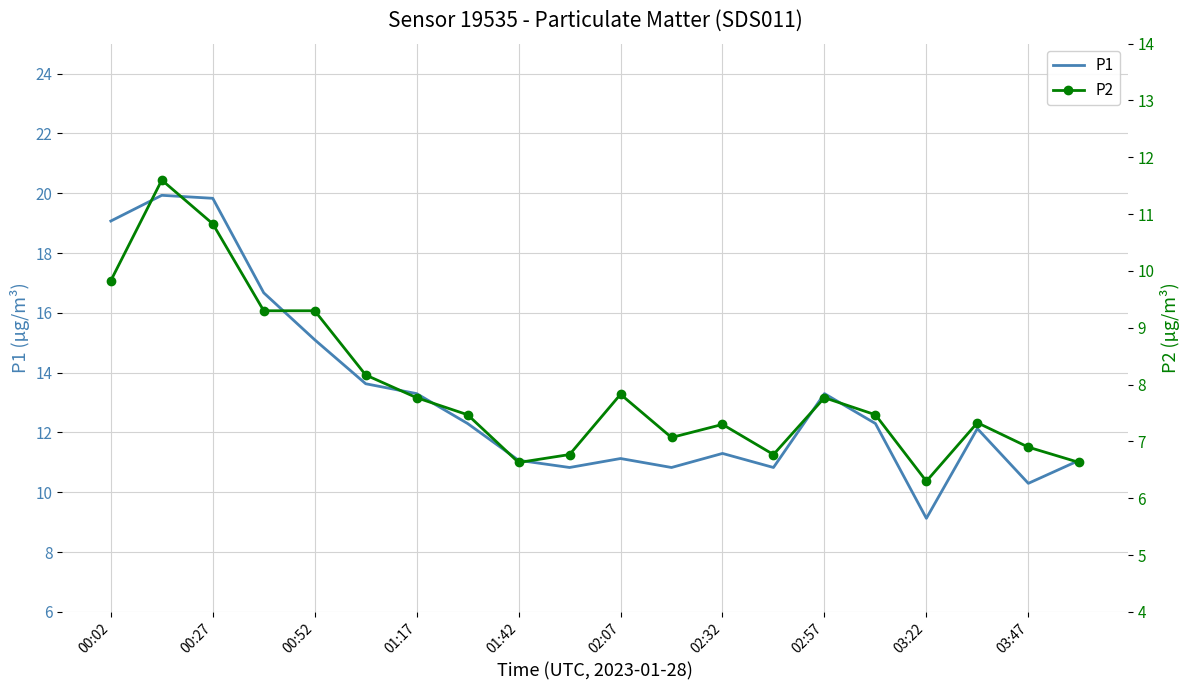

What is the highest value of the P1 series?

19.9